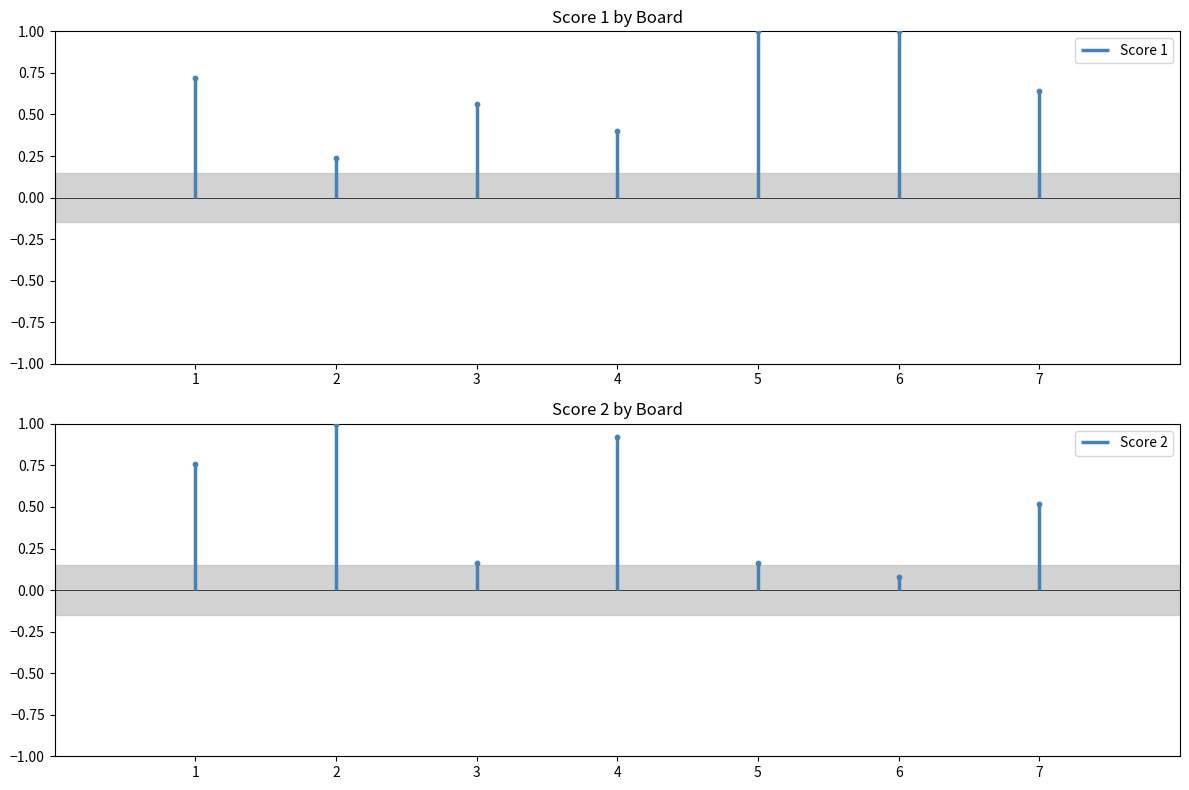

What is the total value across all series at 2?

1.2